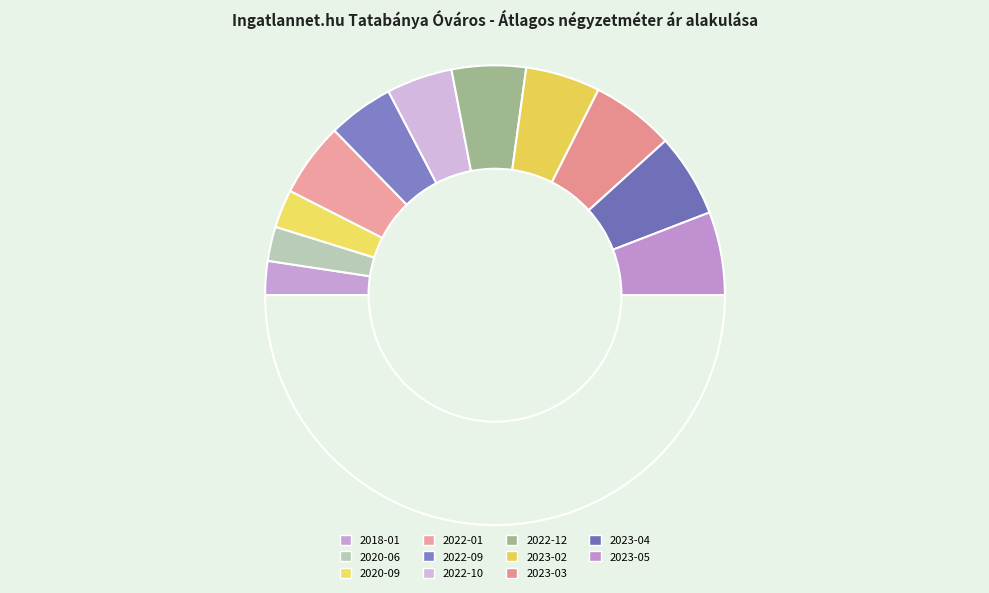

Count the number of slices in the pie.

12